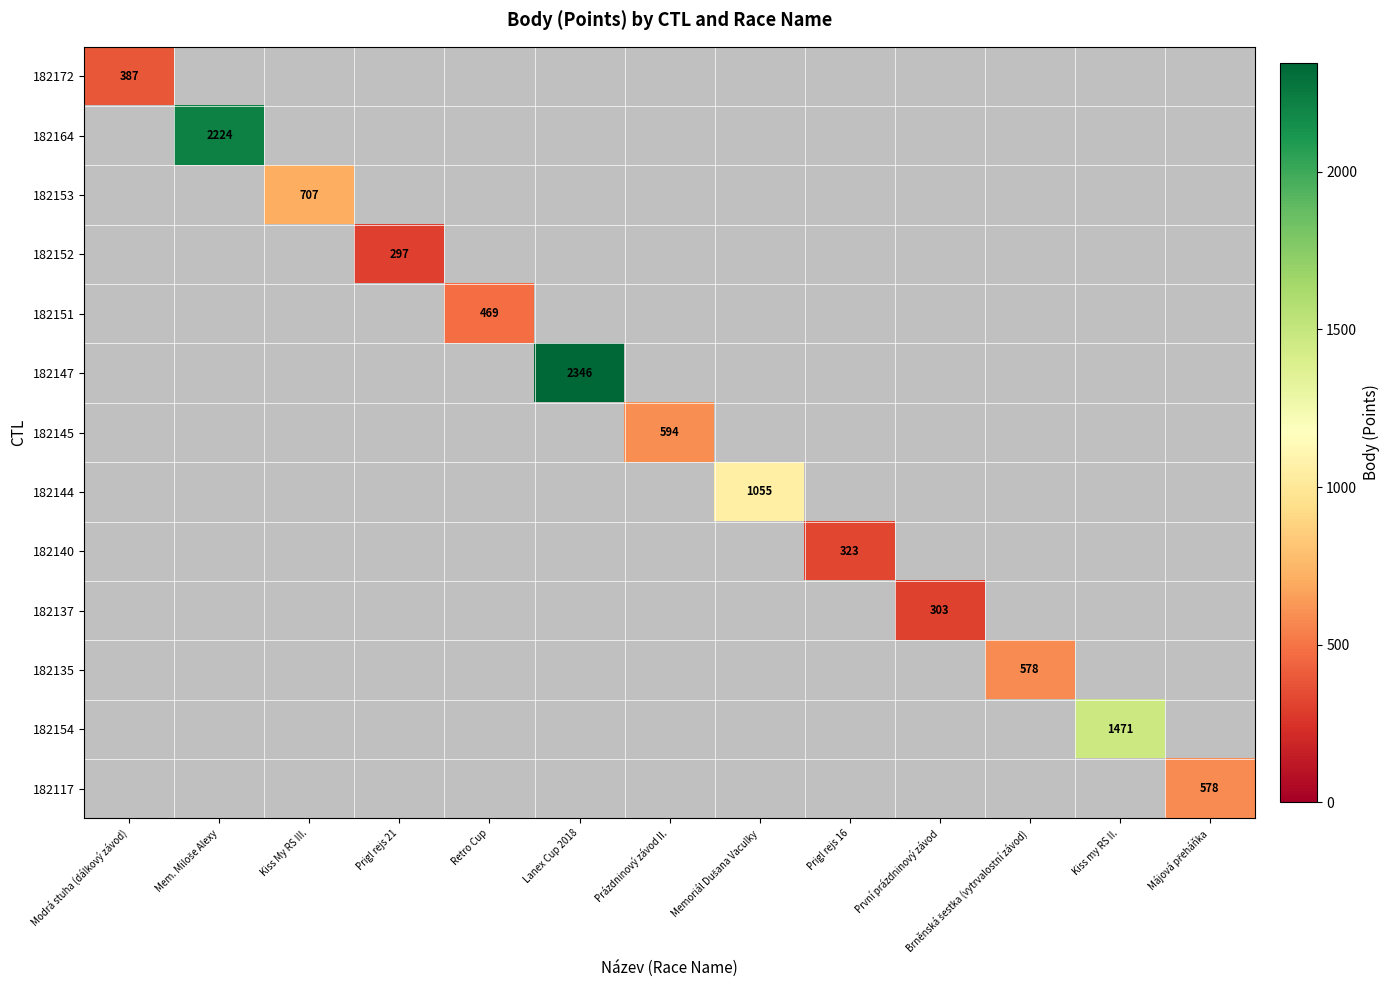

Between Modrá stuha (dálkový závod) and Retro Cup, which is larger?

Retro Cup